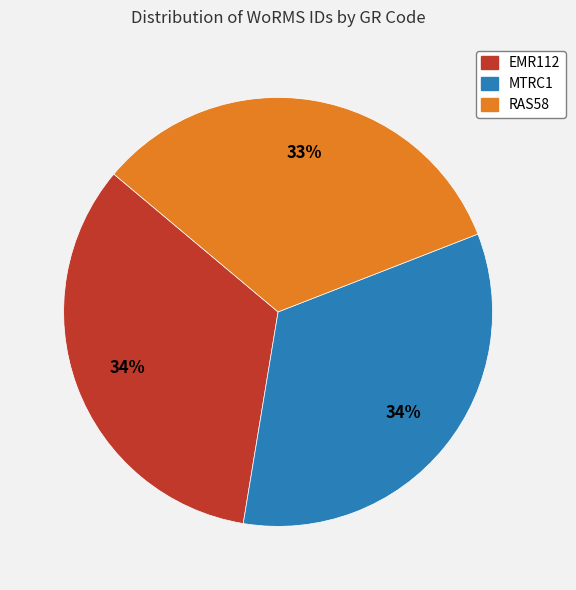

Do EMR112 and MTRC1 together represent more than half of the pie?

Yes